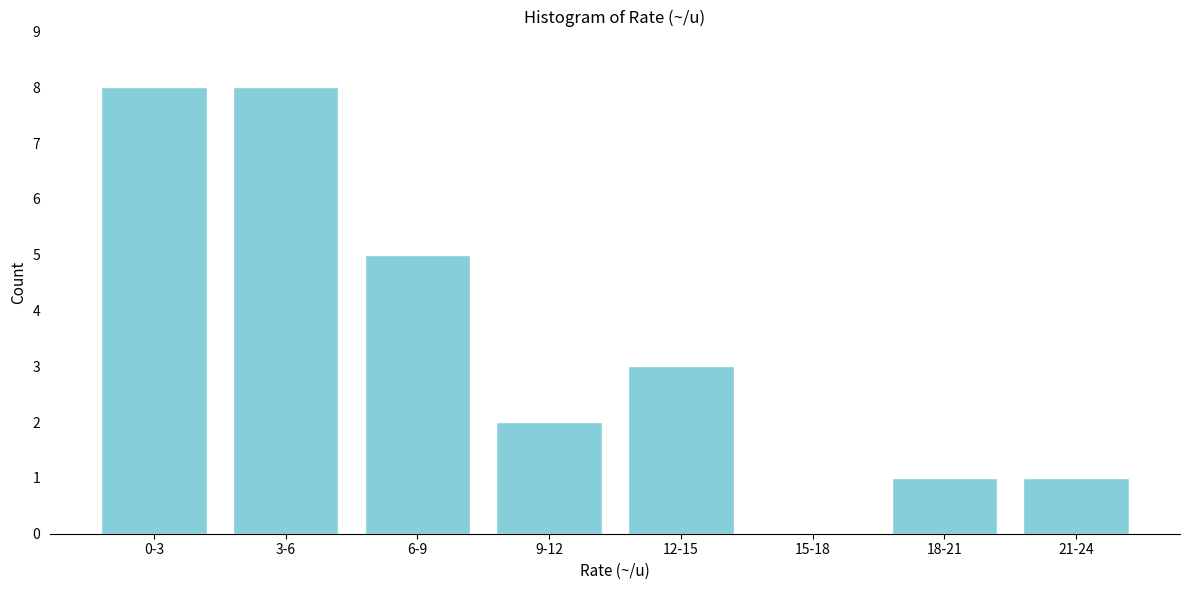

Reading left to right, transcribe all the data shown in this chart.

0-3=8	3-6=8	6-9=5	9-12=2	12-15=3	15-18=0	18-21=1	21-24=1